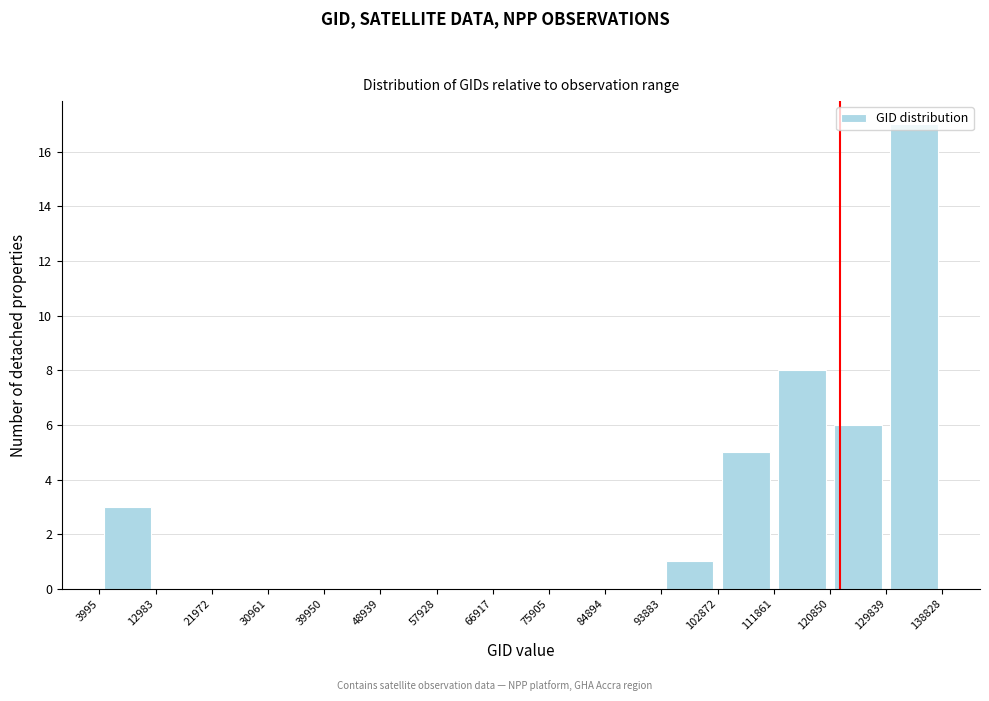

What is the height of the bar covering 3995 to 12983 on the x-axis? The values are not printed on the chart, so give them approximately, as read against the axis.

3